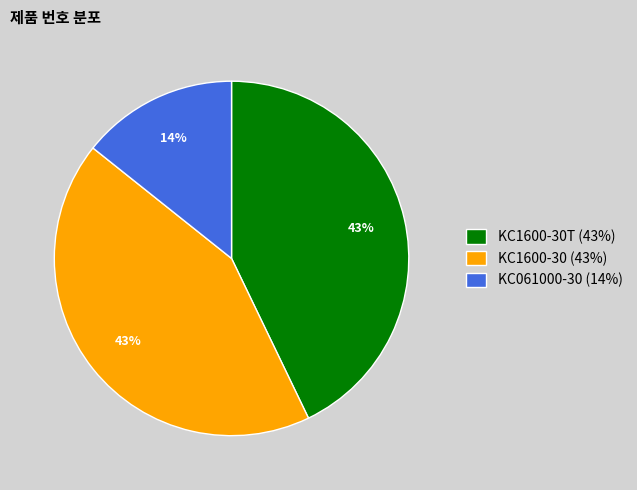

Combined, do KC1600-30T (43%) and KC061000-30 (14%) account for over 50%?

Yes